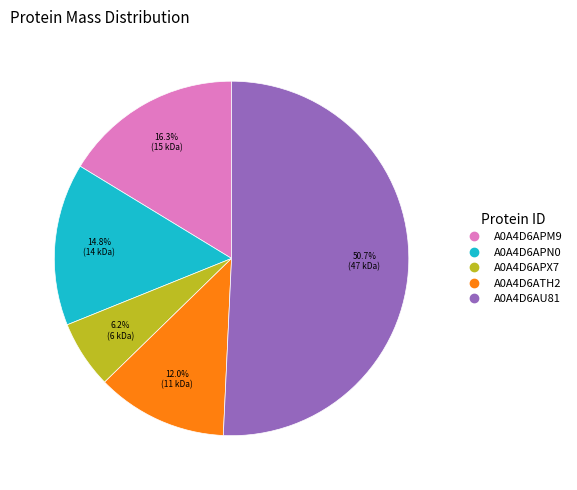

Which category has the biggest portion of the pie?

A0A4D6AU81